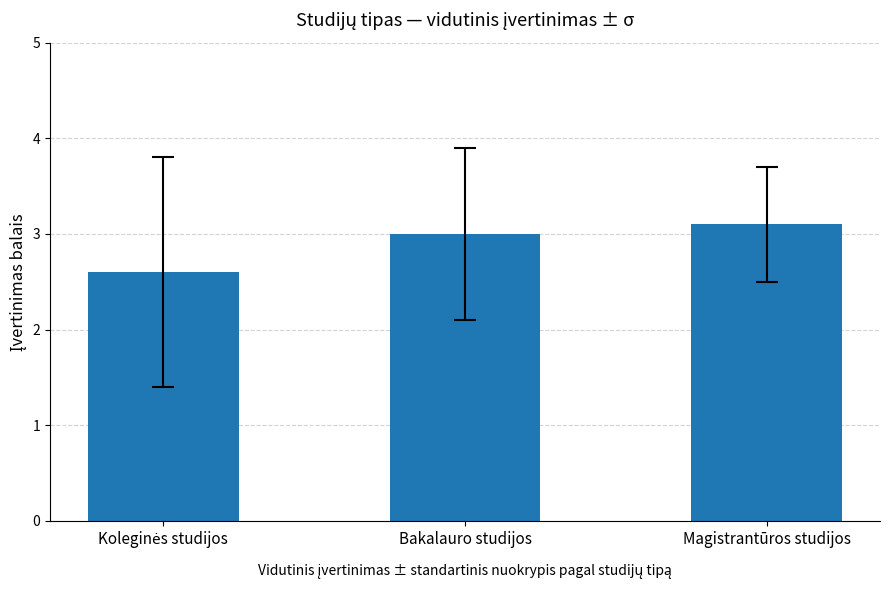

What is the value of the 1st bar from the left?

2.6